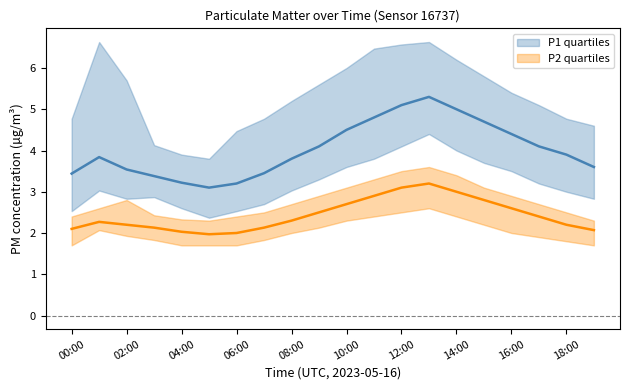

At which category does P2_q3 reach its first local valley?

05:00